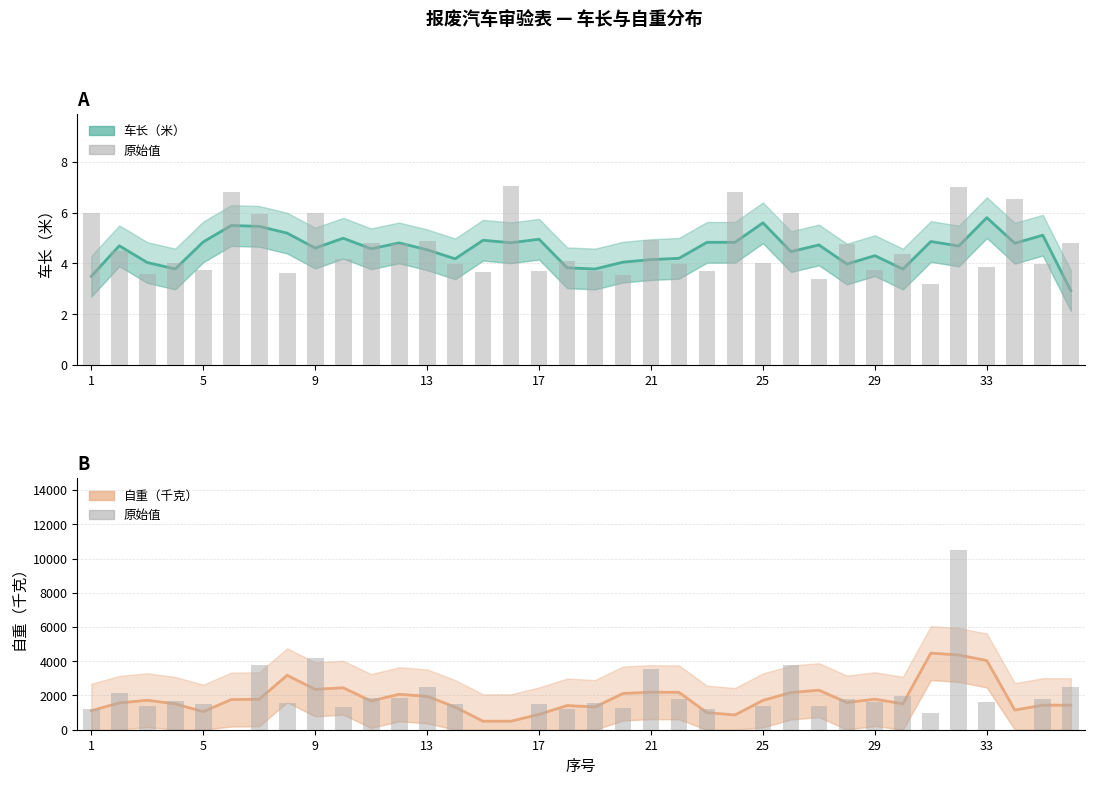

Which has a higher value, 25 or 33?

33